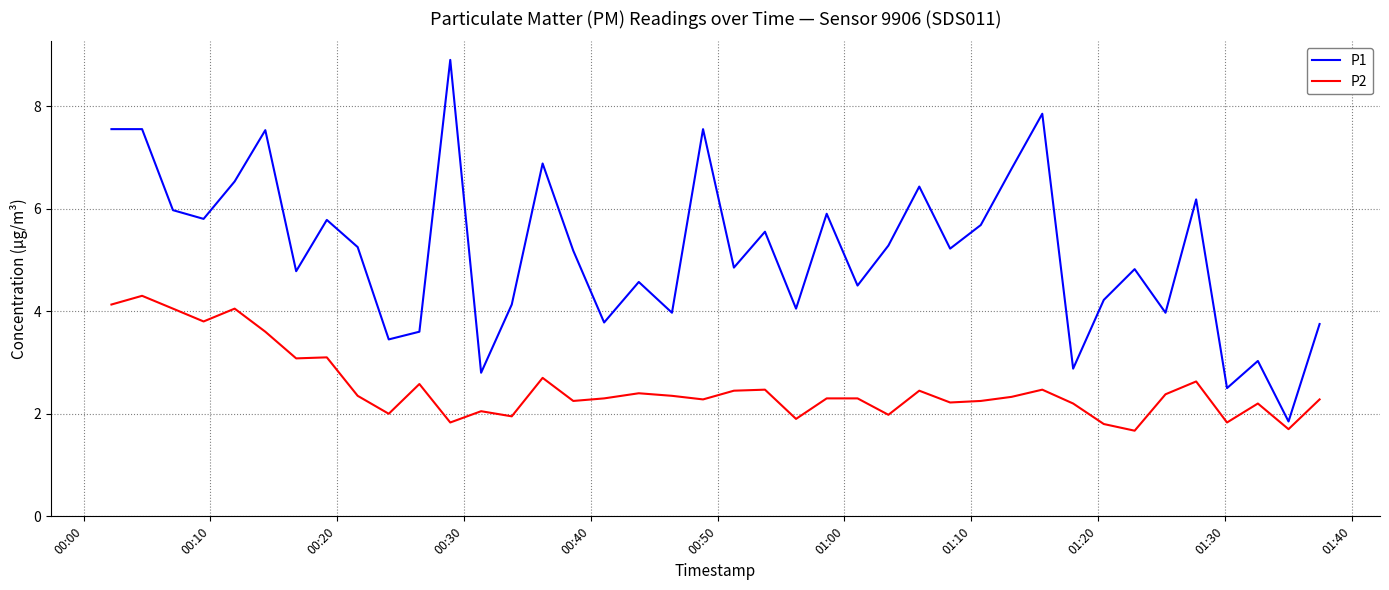

Which series has the largest total across all categories?

P1